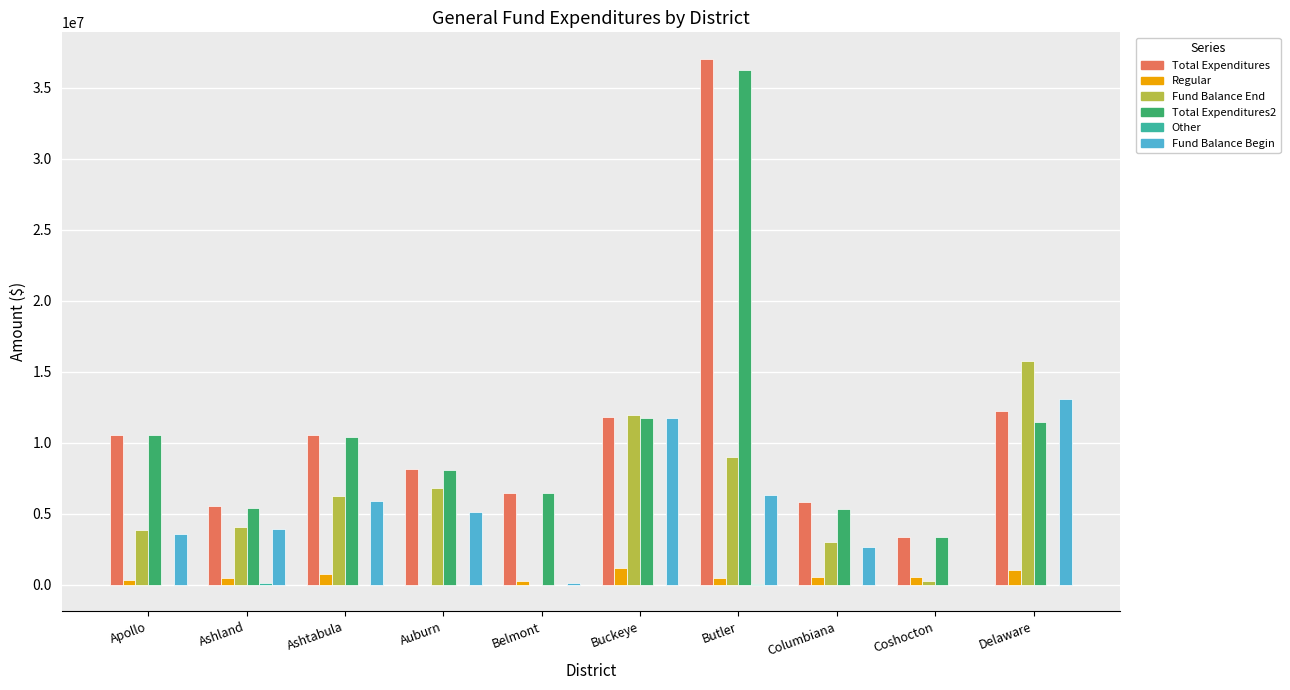

What is the total value across all series at Delaware?

53539188